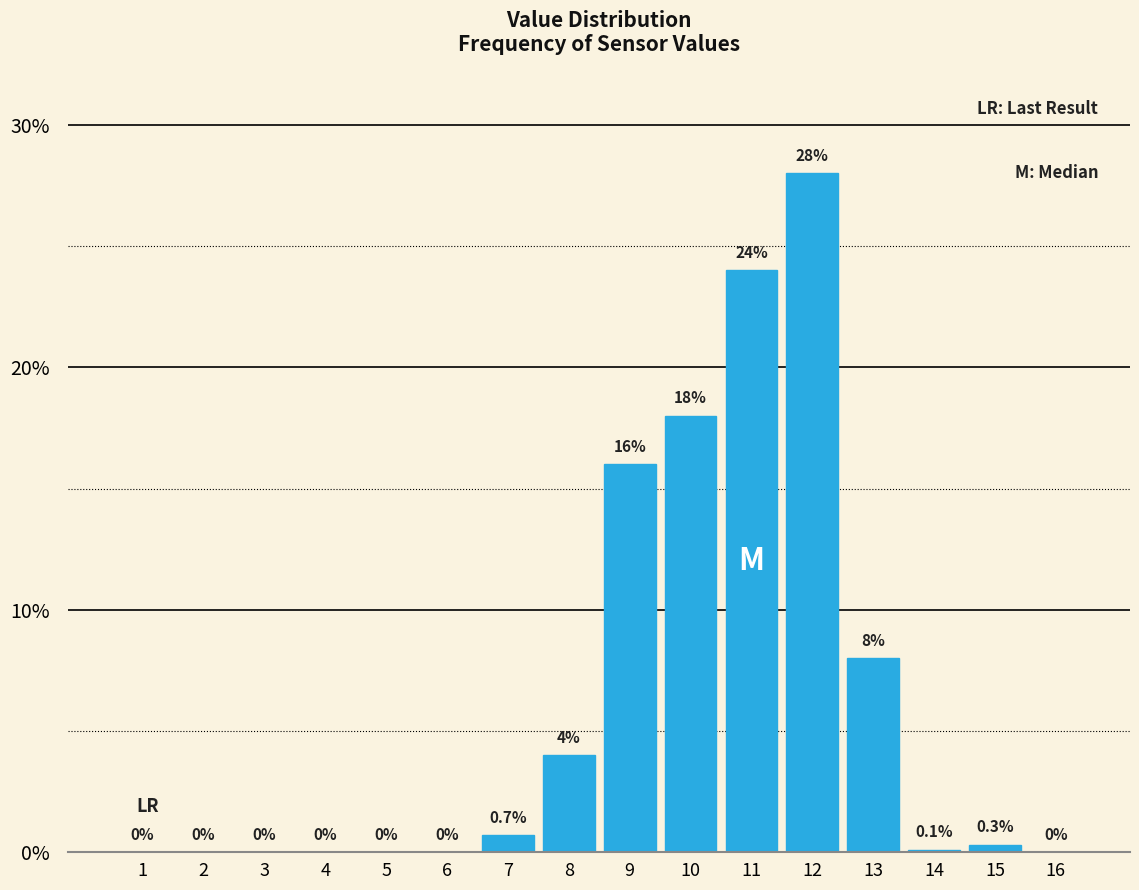

Reading left to right, transcribe all the data shown in this chart.

1=0.0	2=0.0	3=0.0	4=0.0	5=0.0	6=0.0	7=0.7	8=4.0	9=16.0	10=18.0	11=24.0	12=28.0	13=8.0	14=0.1	15=0.3	16=0.0